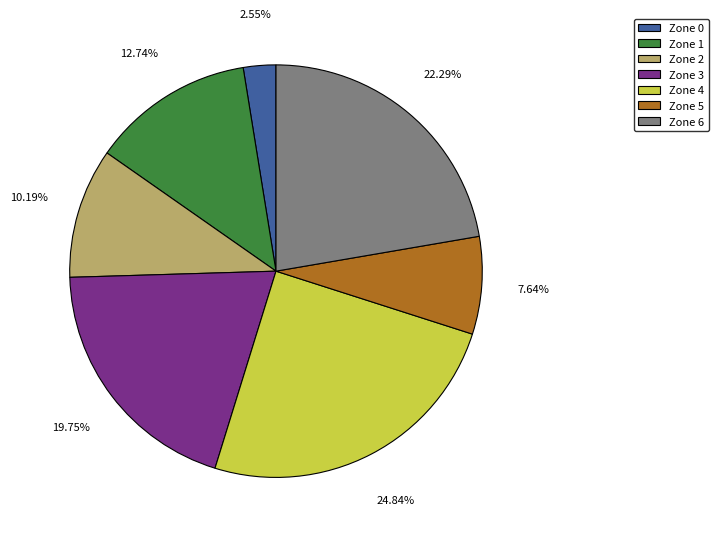

How many segments does this pie chart have?

7